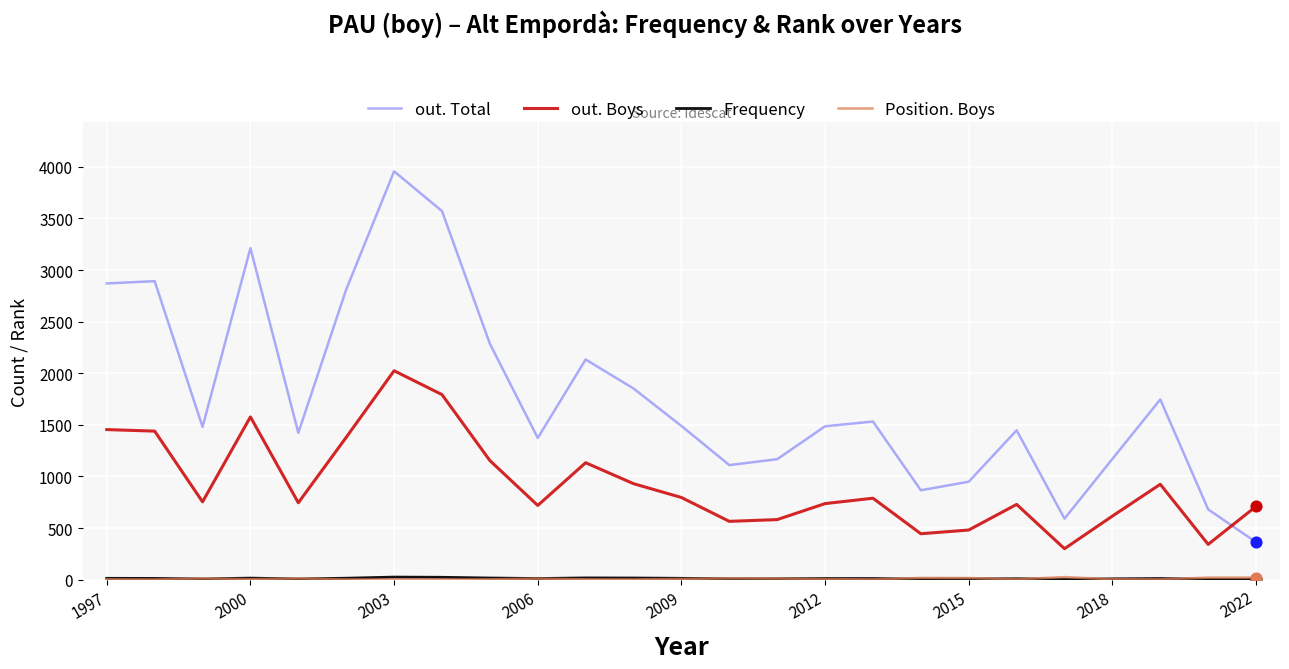

At how many categories does at least one series exceed 3339?

2